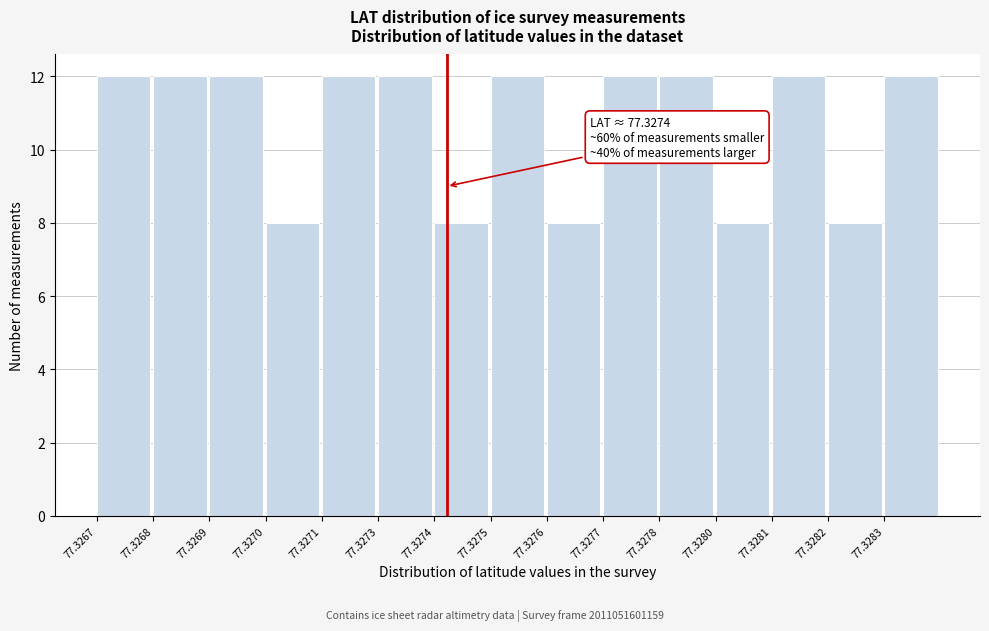

Reading left to right, extract all data points from this chart.

12	12	12	8	12	12	8	12	8	12	12	8	12	8	12